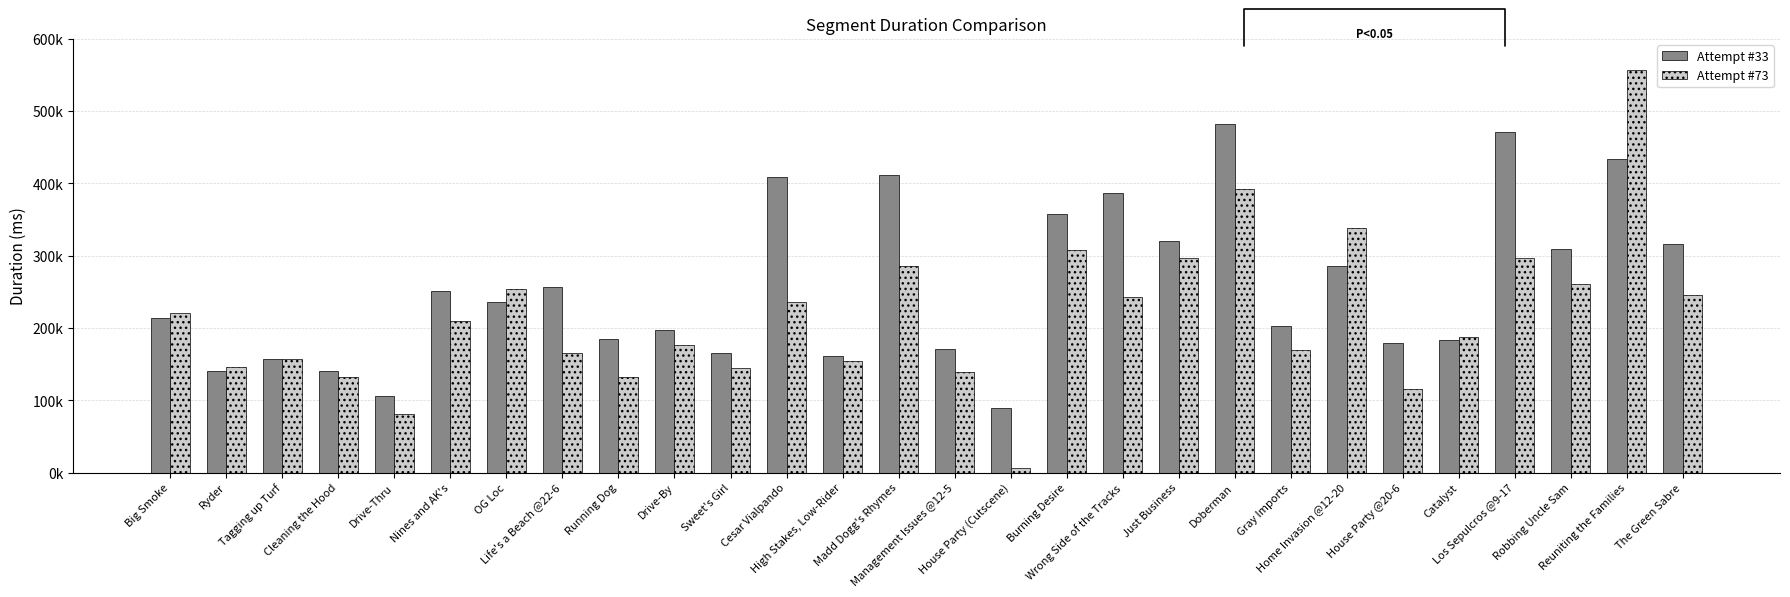

Between Sweet's Girl and Drive-Thru, which is larger?

Sweet's Girl